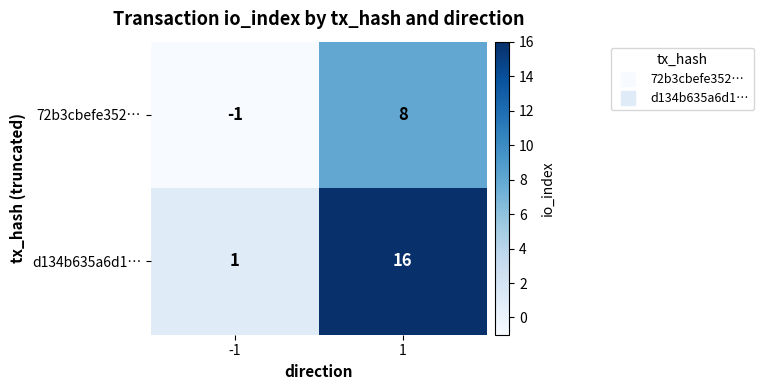

List the labels in order of 72b3cbefe352… value, smallest first.

-1, 1